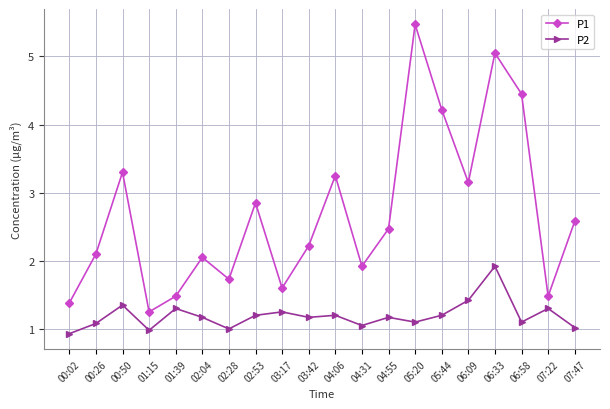

Count the number of data series in this chart.

2